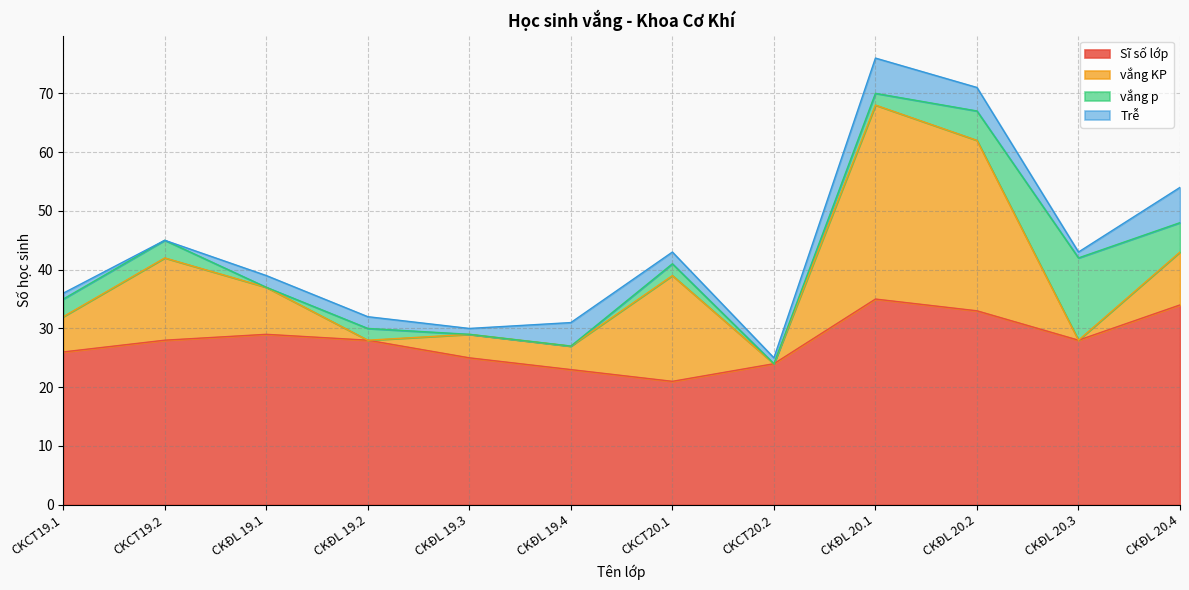

True or false: Sĩ số lớp and Trễ cross at least once.

False